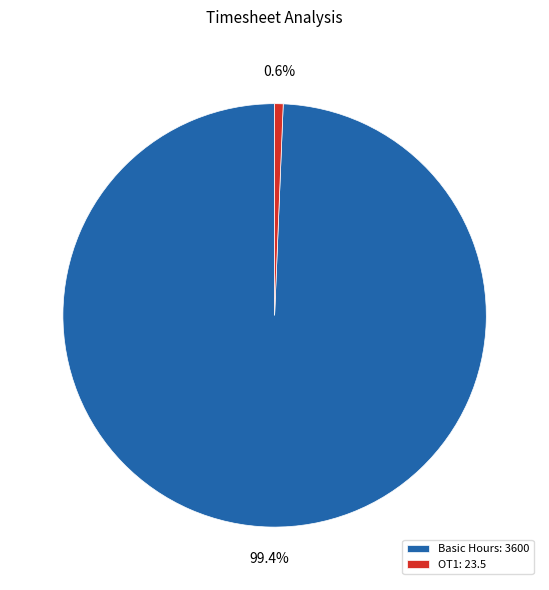

How many slices are in this pie chart?

2